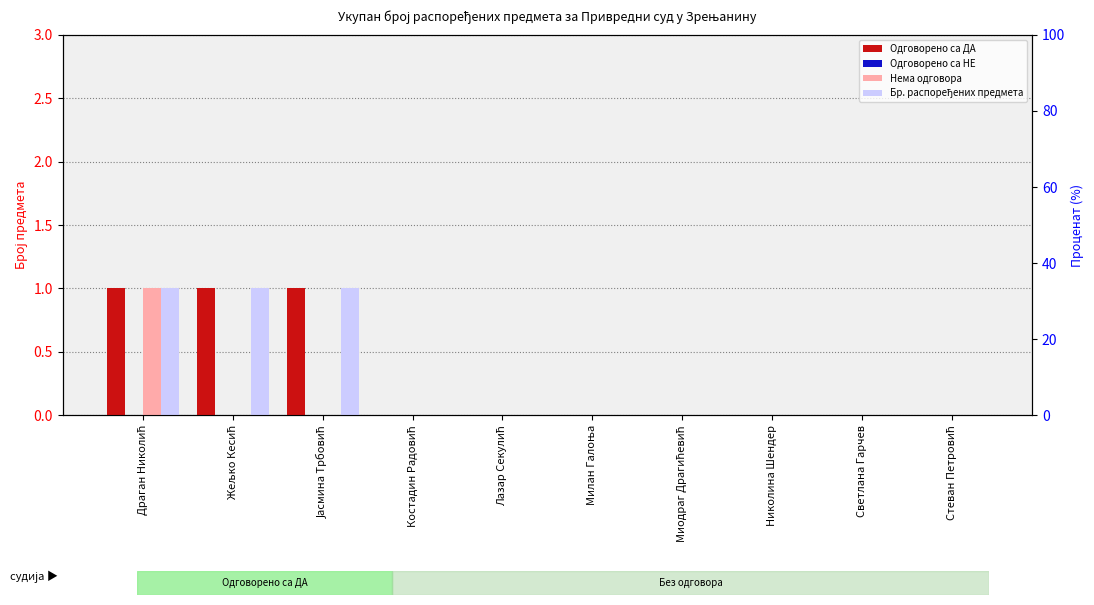

What is the difference between the maximum and minimum values in the Бр. распоређених предмета series?

1